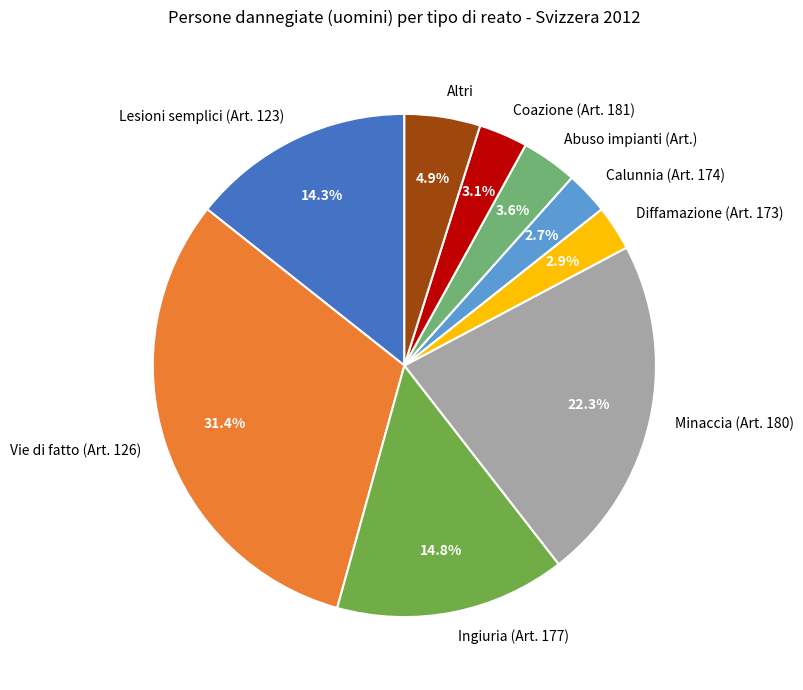

The Diffamazione (Art. 173) slice represents 10% of the pie. True or false?

False